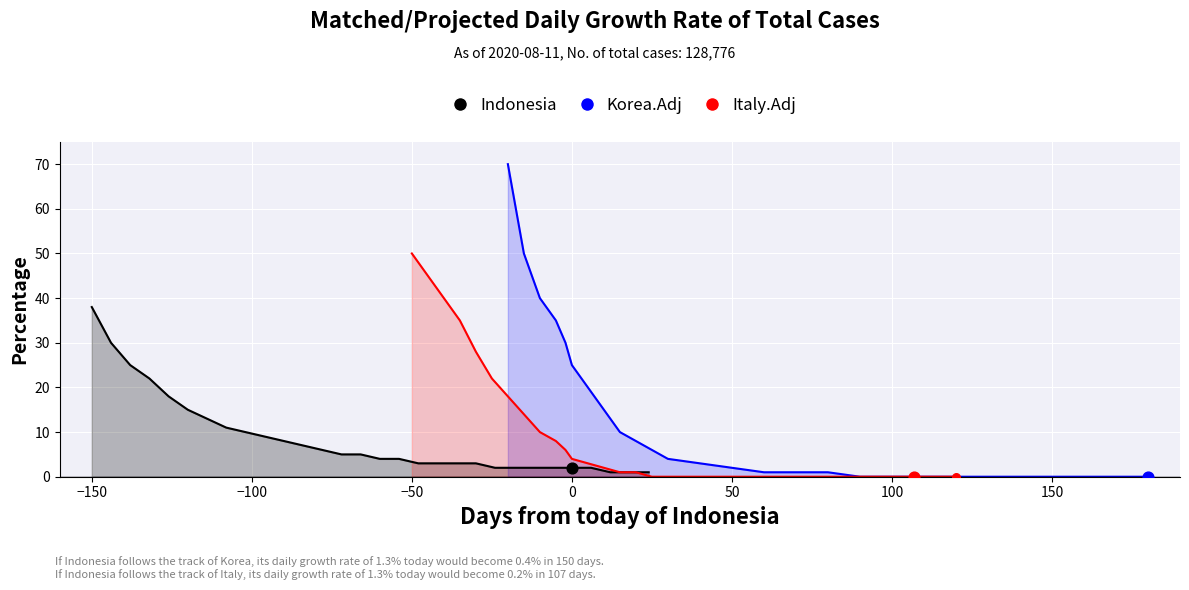

Which series has the largest total across all categories?

Korea.Adj